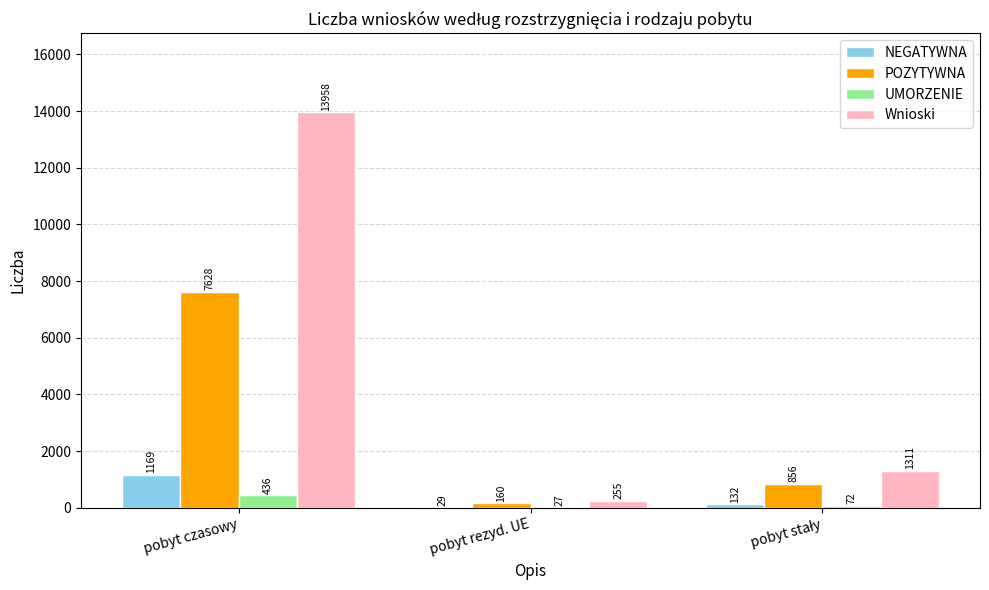

What is the sum of all UMORZENIE values?

535